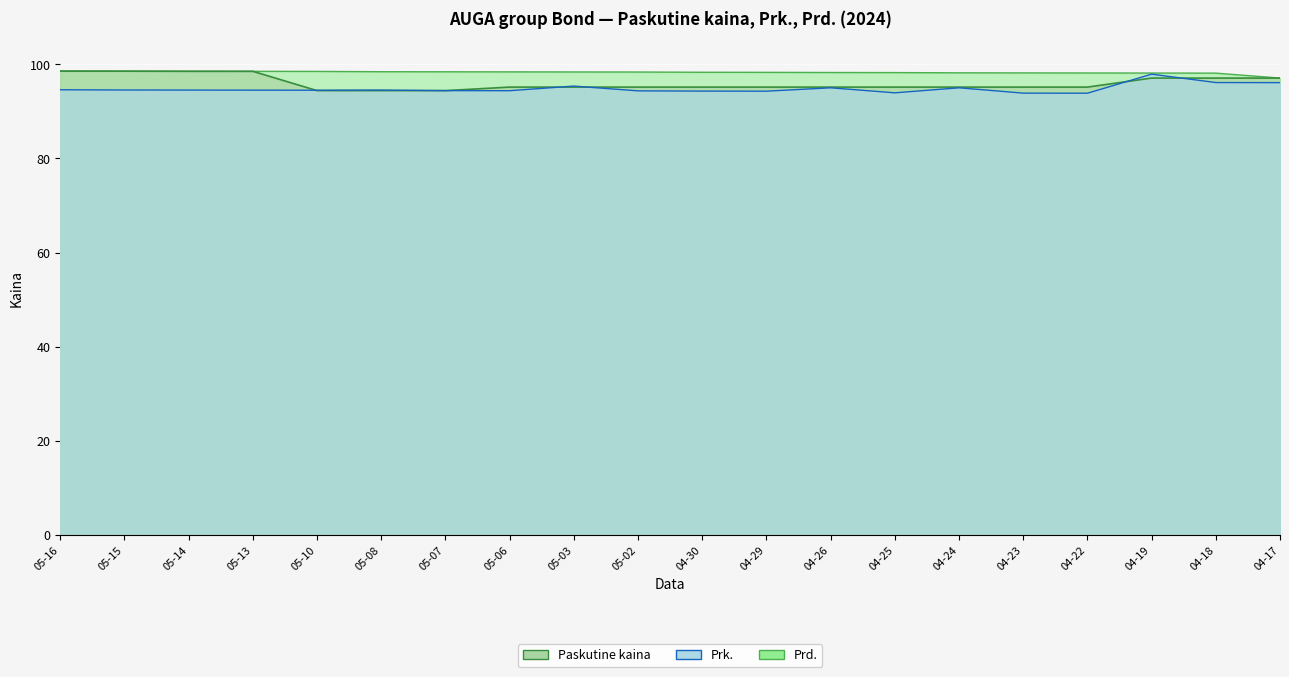

What is the label of the 9th point from the left?

05-03